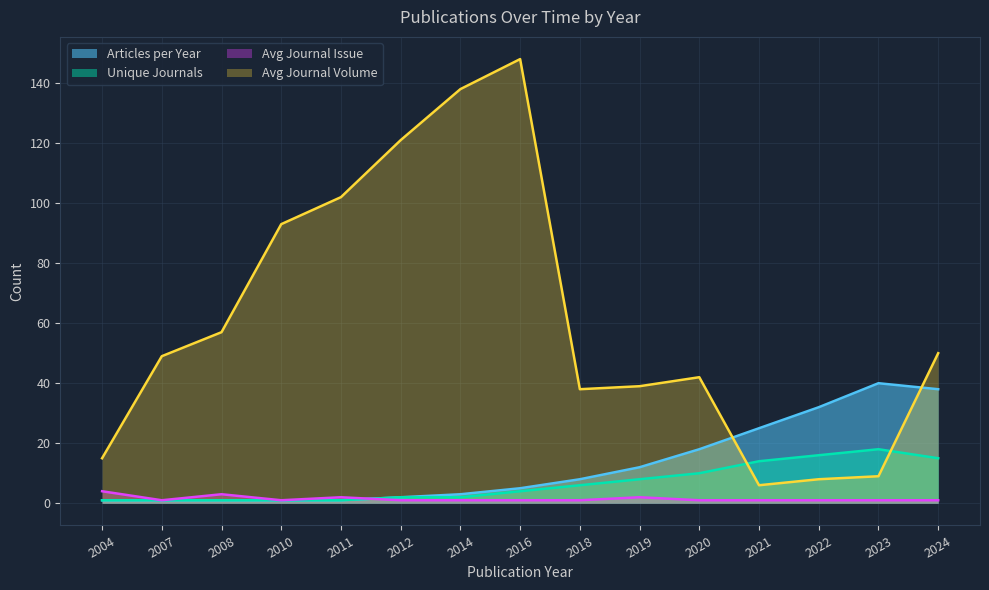

Reading left to right, what are all the values shown in this chart?

Articles per Year: 1	1	1	1	1	2	3	5	8	12	18	25	32	40	38
Unique Journals: 1	1	1	1	1	2	2	4	6	8	10	14	16	18	15
Avg Journal Issue: 4	1	3	1	2	1	1	1	1	2	1	1	1	1	1
Avg Journal Volume: 15	49	57	93	102	121	138	148	38	39	42	6	8	9	50